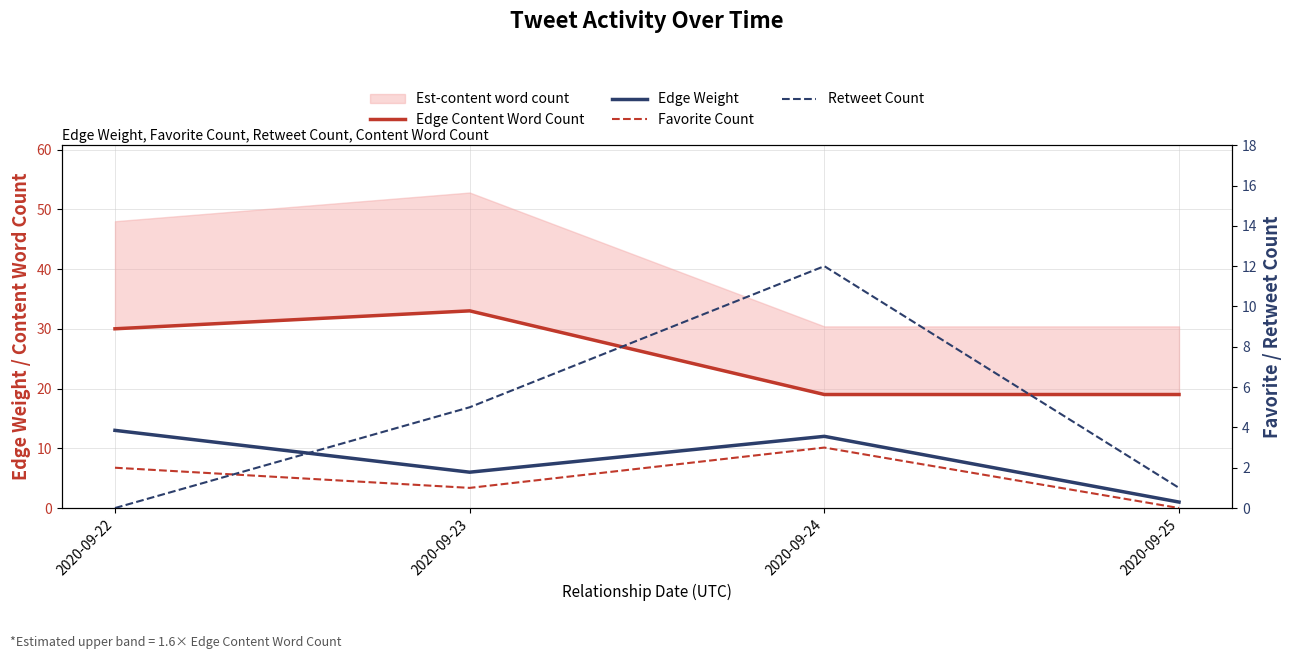

True or false: Favorite Count has a value of 2 at 2020-09-23.

False